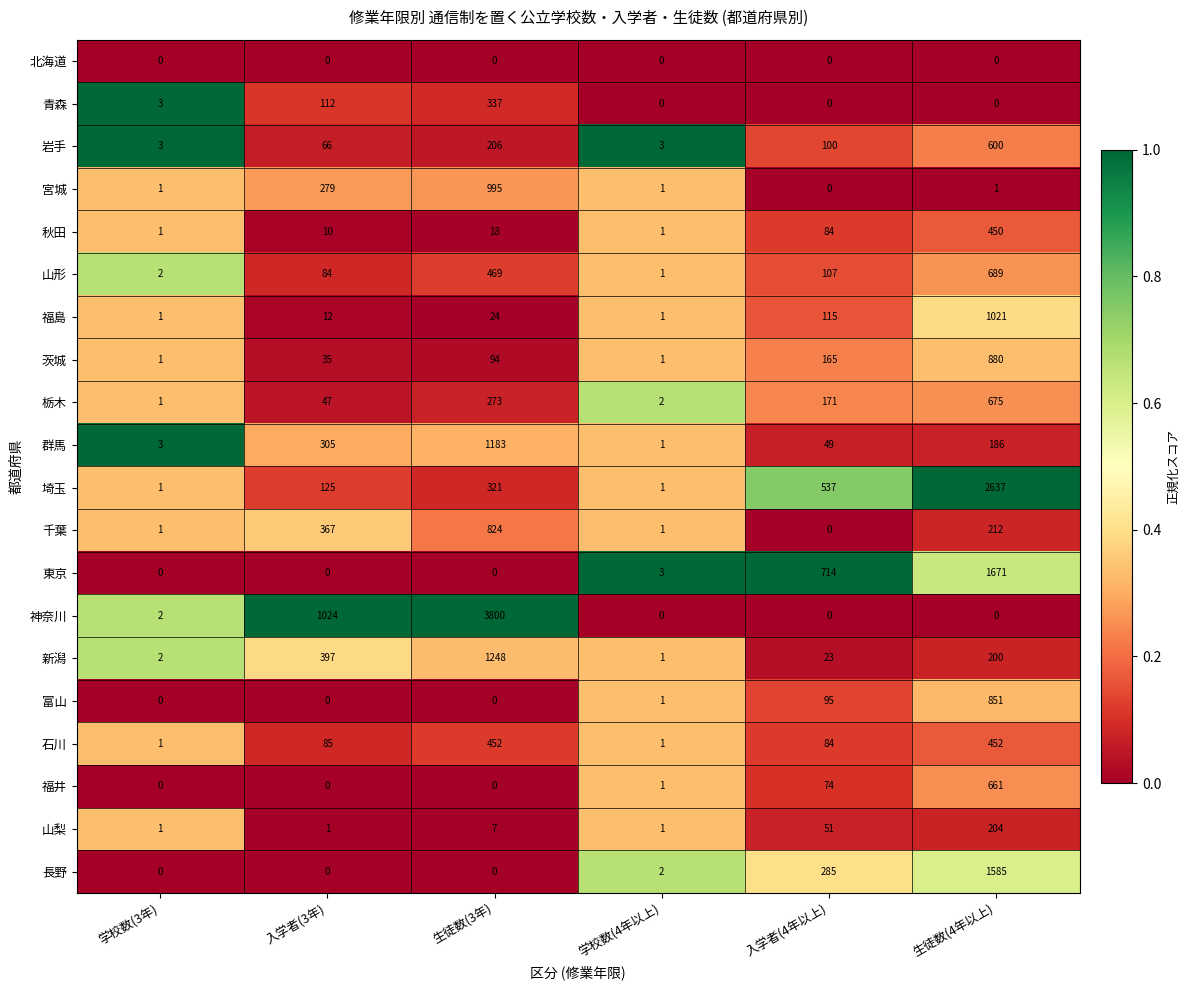

True or false: 埼玉 has a value of 321 at 生徒数(3年).

True